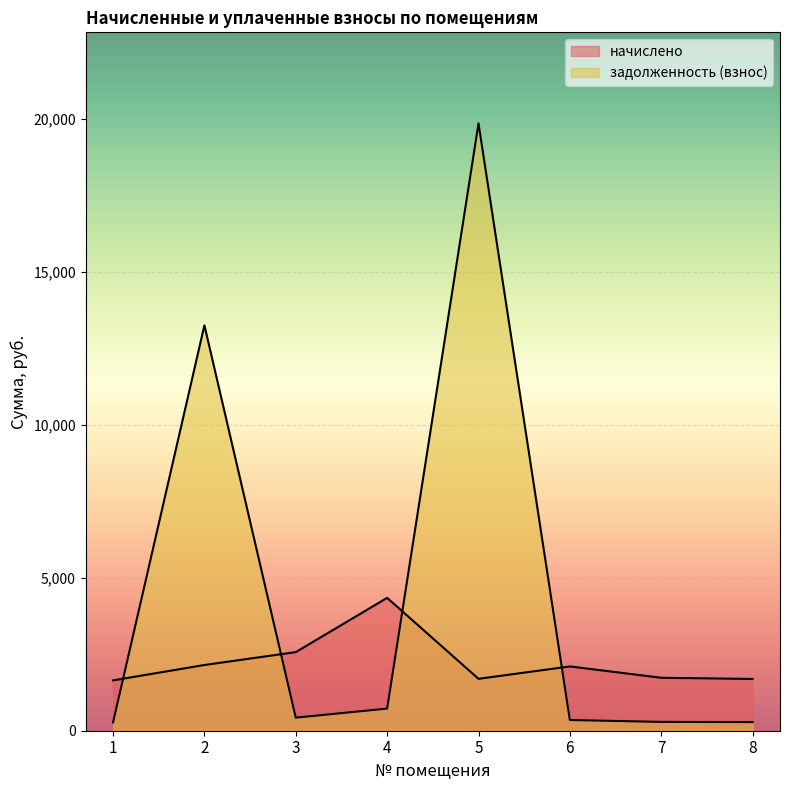

Which series changed the most between 2 and 5?

задолженность (взнос)